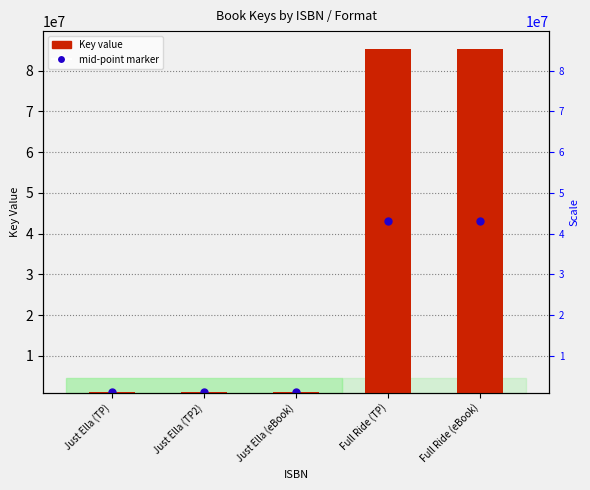

What position from the left is Just Ella (TP)?

1